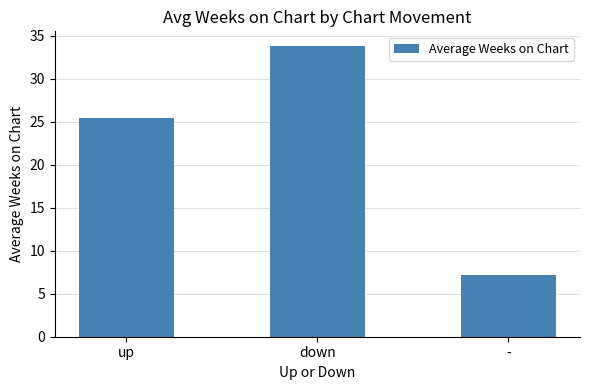

Read the value at -.

7.2